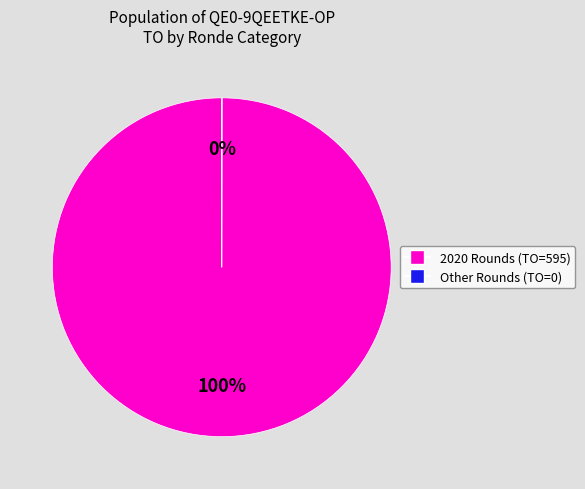

Does any single category account for the majority?

Yes